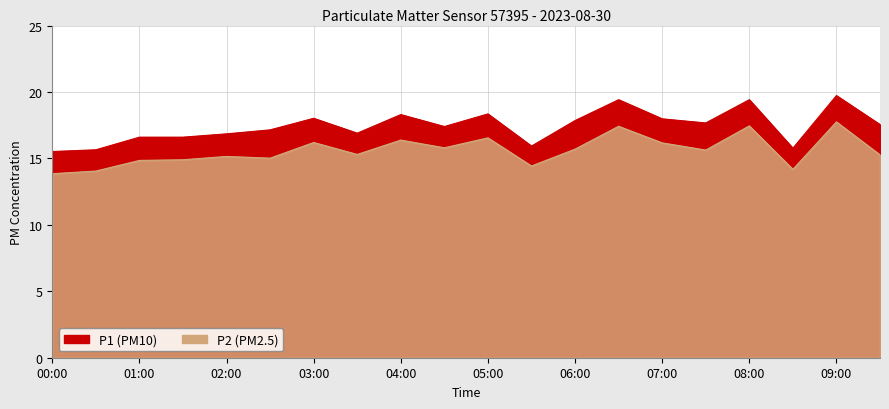

What value does the P1 series have at 02:00?

16.9